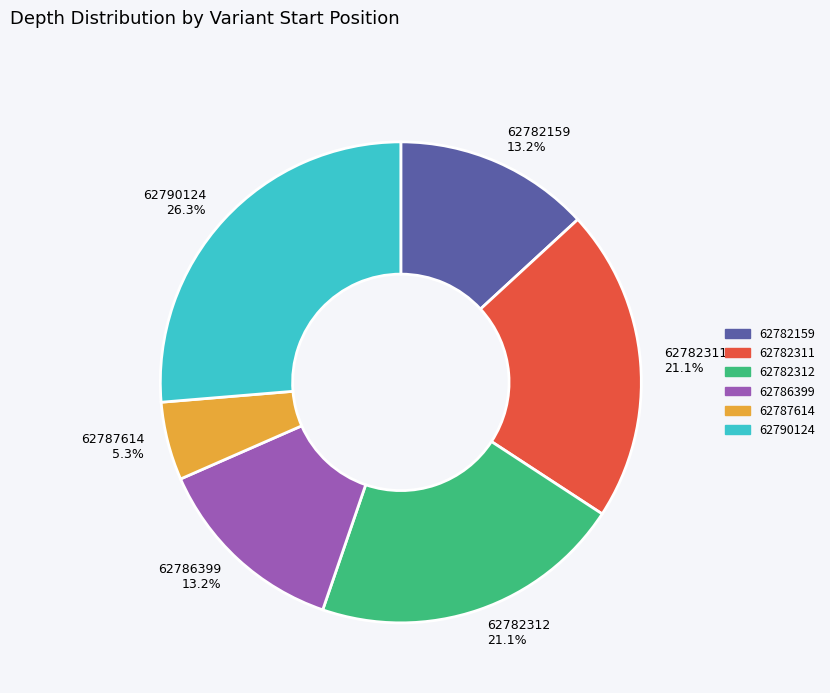

The 62787614 slice represents 5% of the pie. True or false?

True